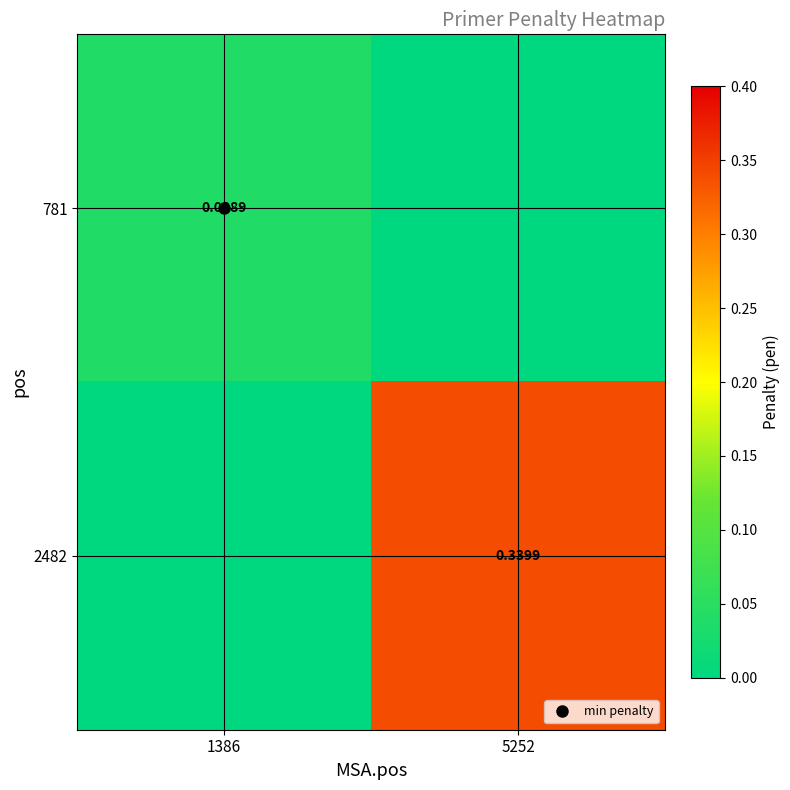

What is the difference between the maximum and minimum values in the 2482 series?

0.3